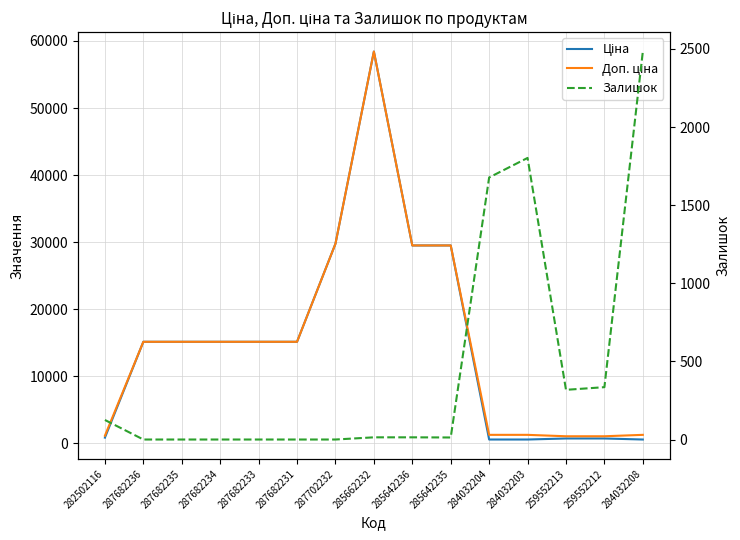

Is the value of Ціна at 259552212 greater than the value of Залишок at 259552213?

Yes